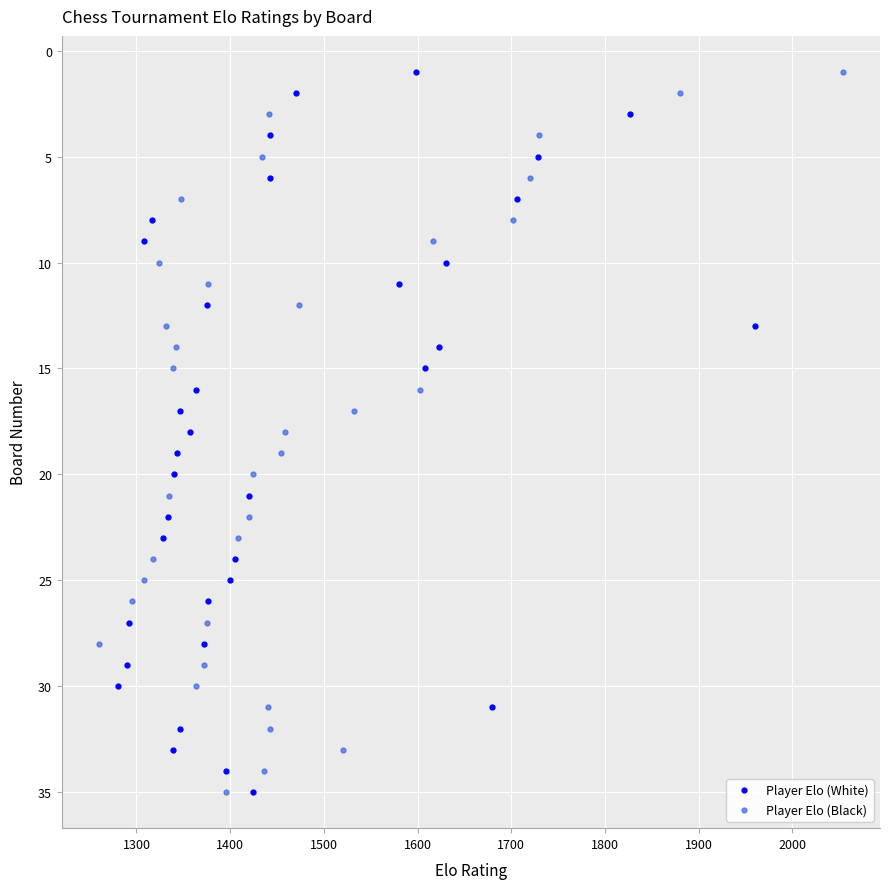

Does the chart display data point markers on the line(s)?

Yes